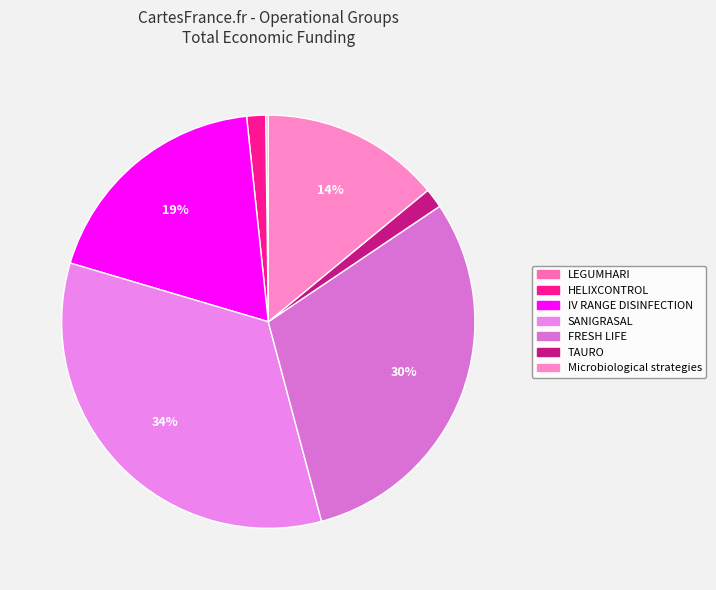

What is the smallest slice in the pie chart?

LEGUMHARI